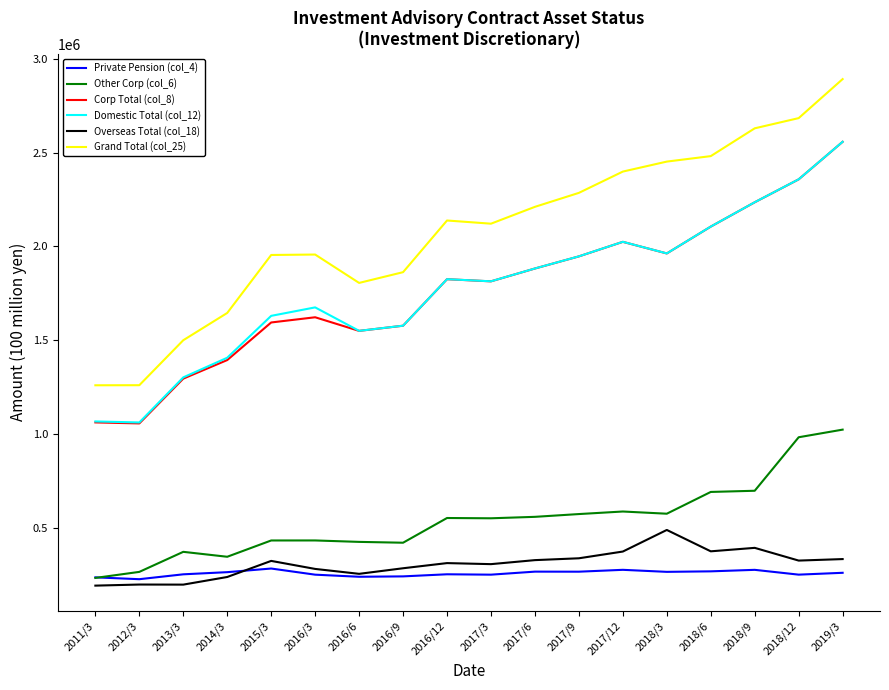

Which series has the largest range (max minus min)?

Grand Total (col_25)